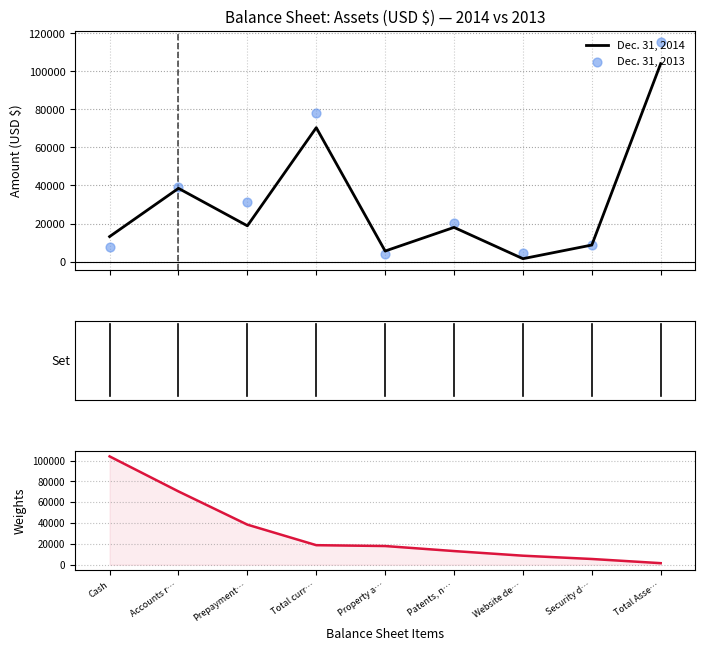

What are all the series names shown in the legend?

Dec. 31, 2014, Dec. 31, 2013